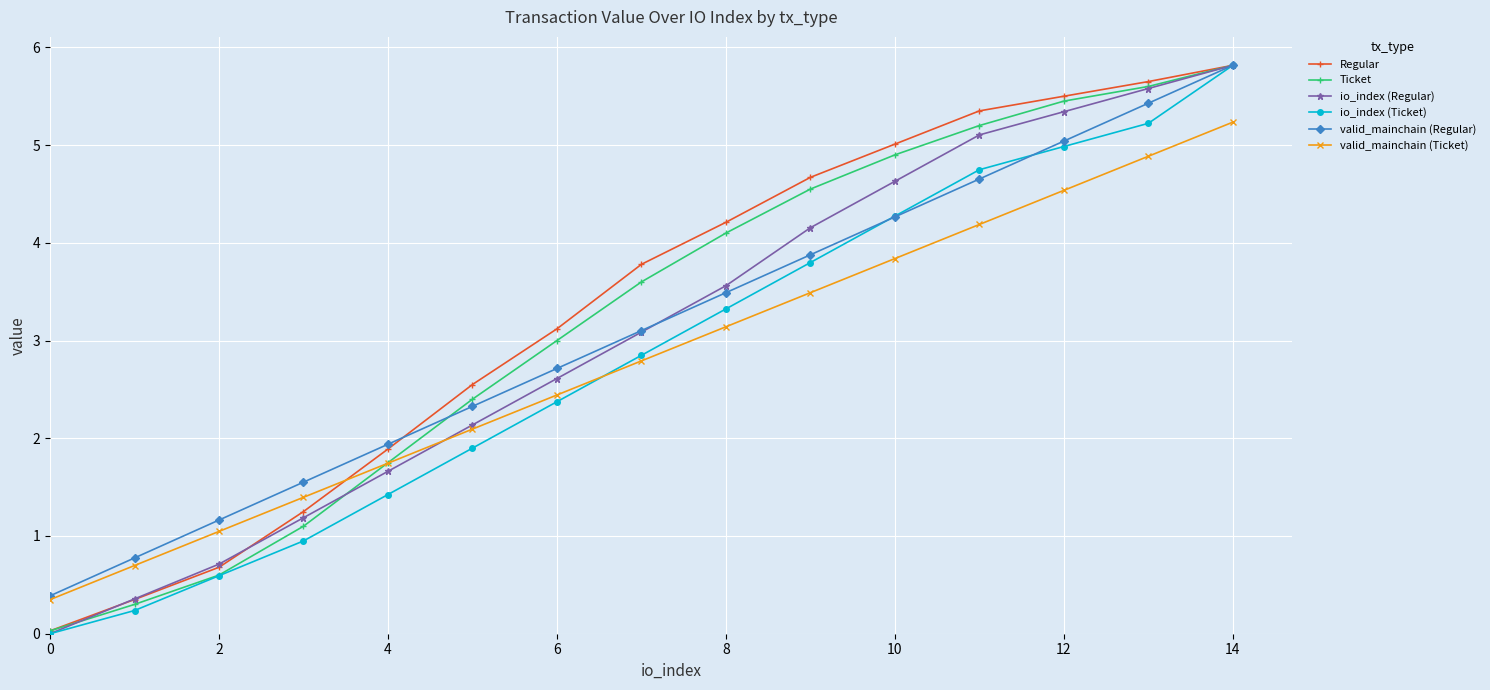

What is the greatest value displayed?

5.8